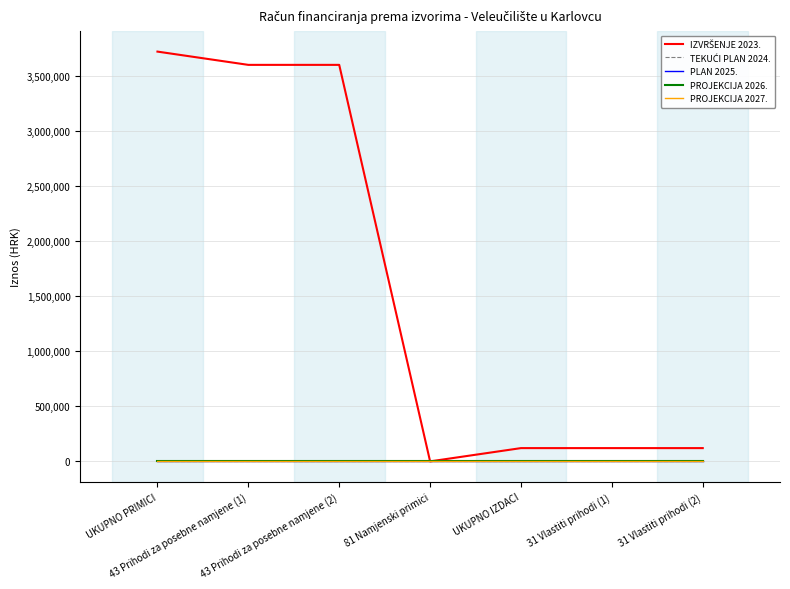

Is this an area chart (filled region under the line)?

No